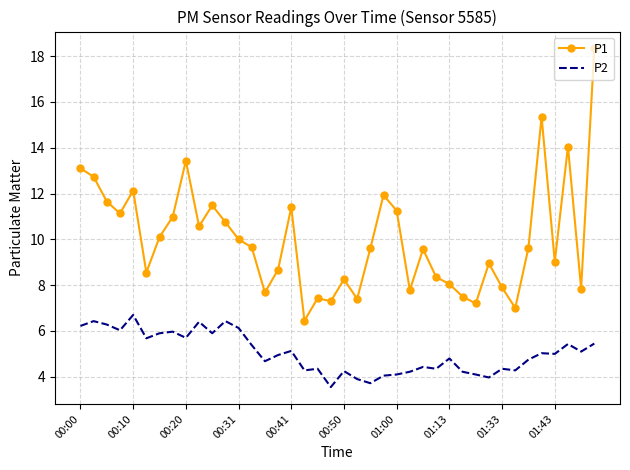

What is the lowest value of the P1 series?

6.5